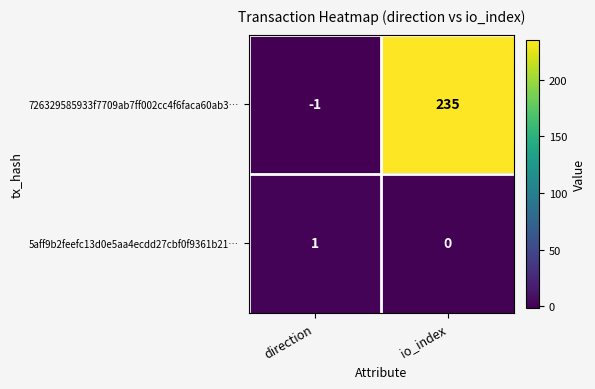

List the series in order of their overall mean, highest first.

726329585933f7709ab7ff002cc4f6faca60ab3…, 5aff9b2feefc13d0e5aa4ecdd27cbf0f9361b21…